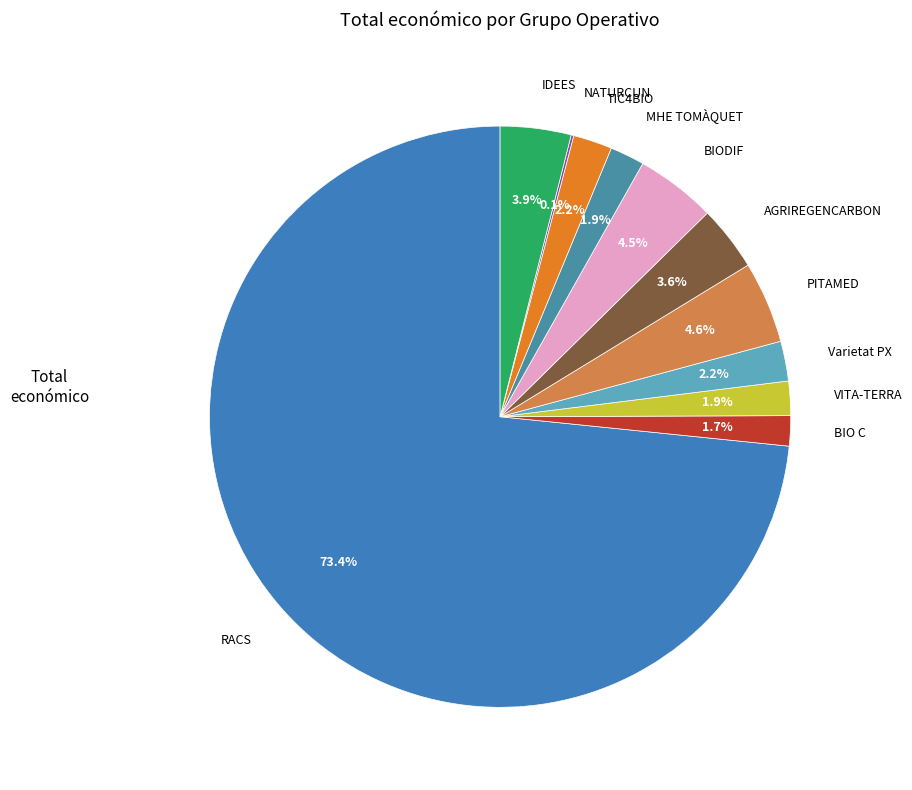

What is the largest slice in the pie chart?

RACS